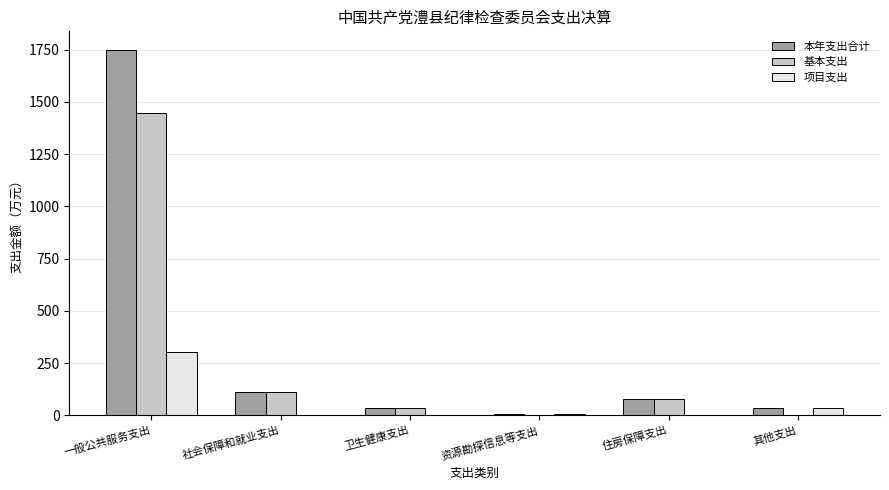

Between 一般公共服务支出 and 住房保障支出, which series saw the biggest shift?

本年支出合计